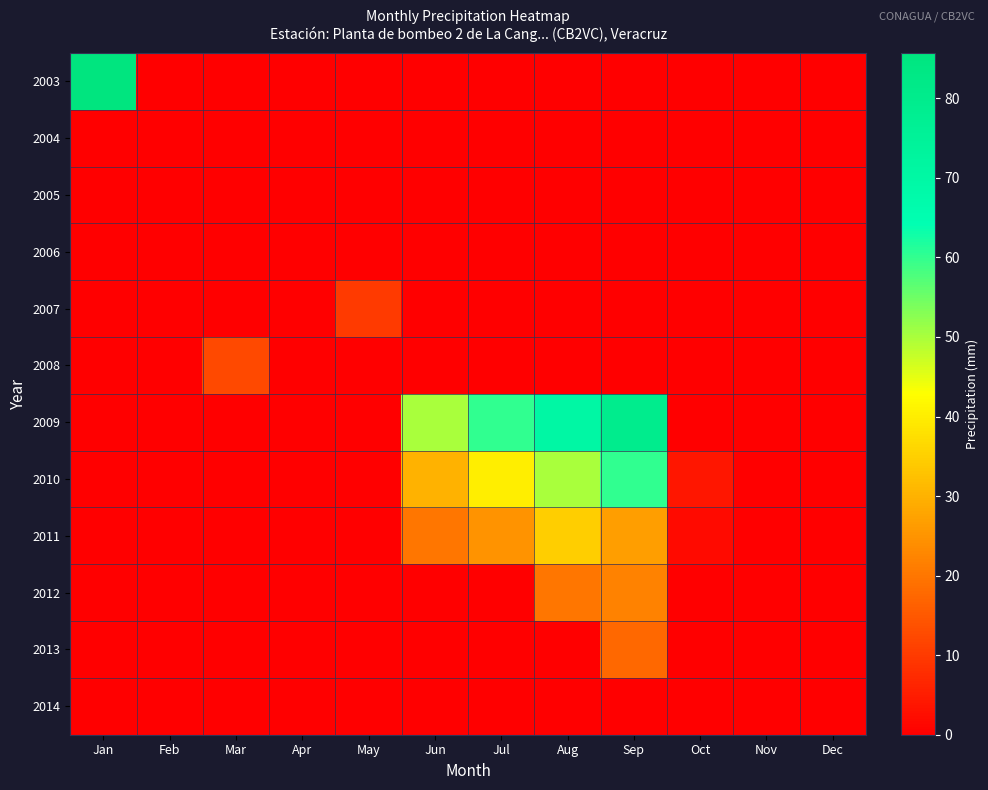

What is the total value across all series at Oct?

6.0